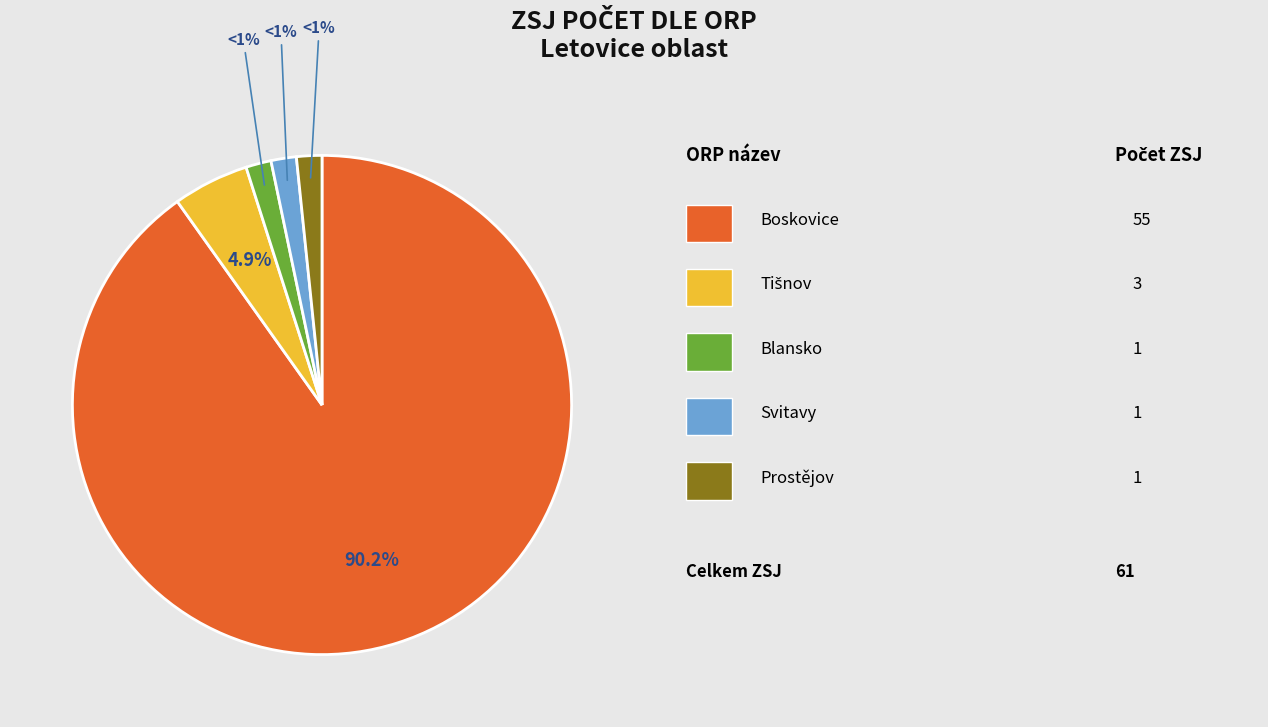

How much of the chart is everything except Svitavy?

98.4%